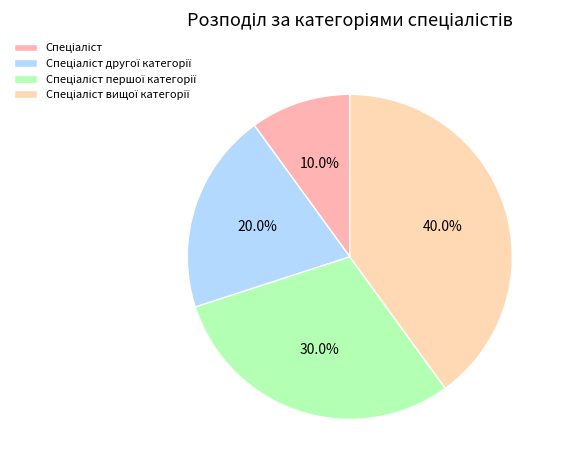

Does any single category account for the majority?

No